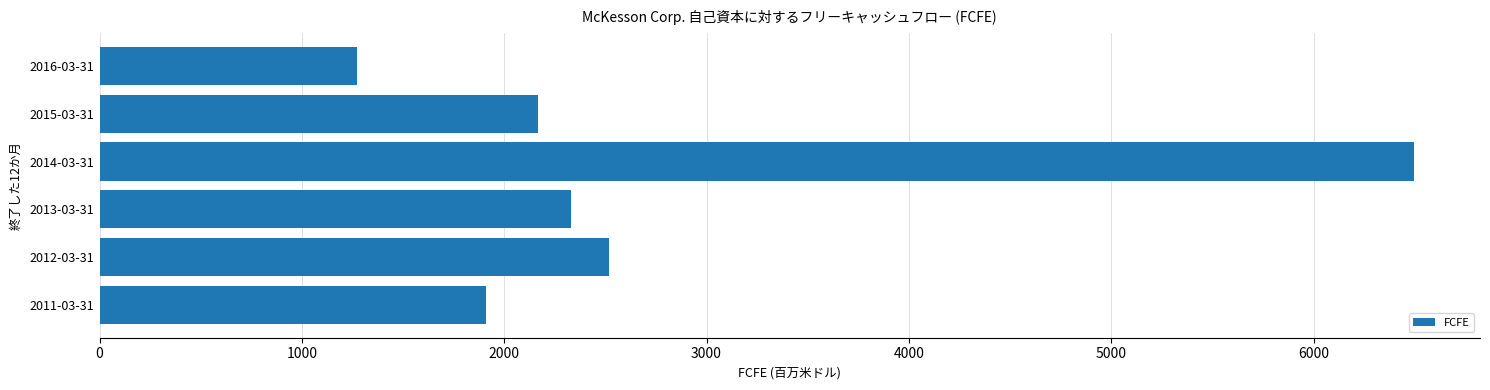

Does the chart contain any negative values?

No